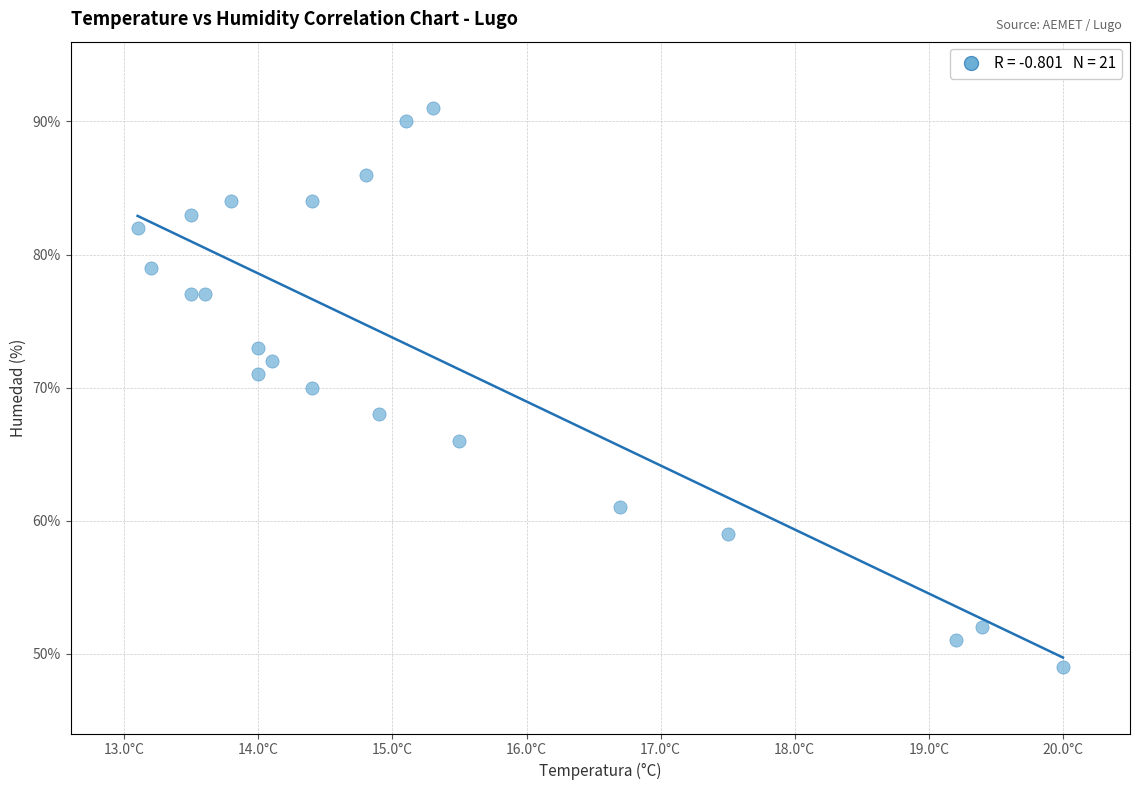

What is the range of Y values (max minus min)?

42